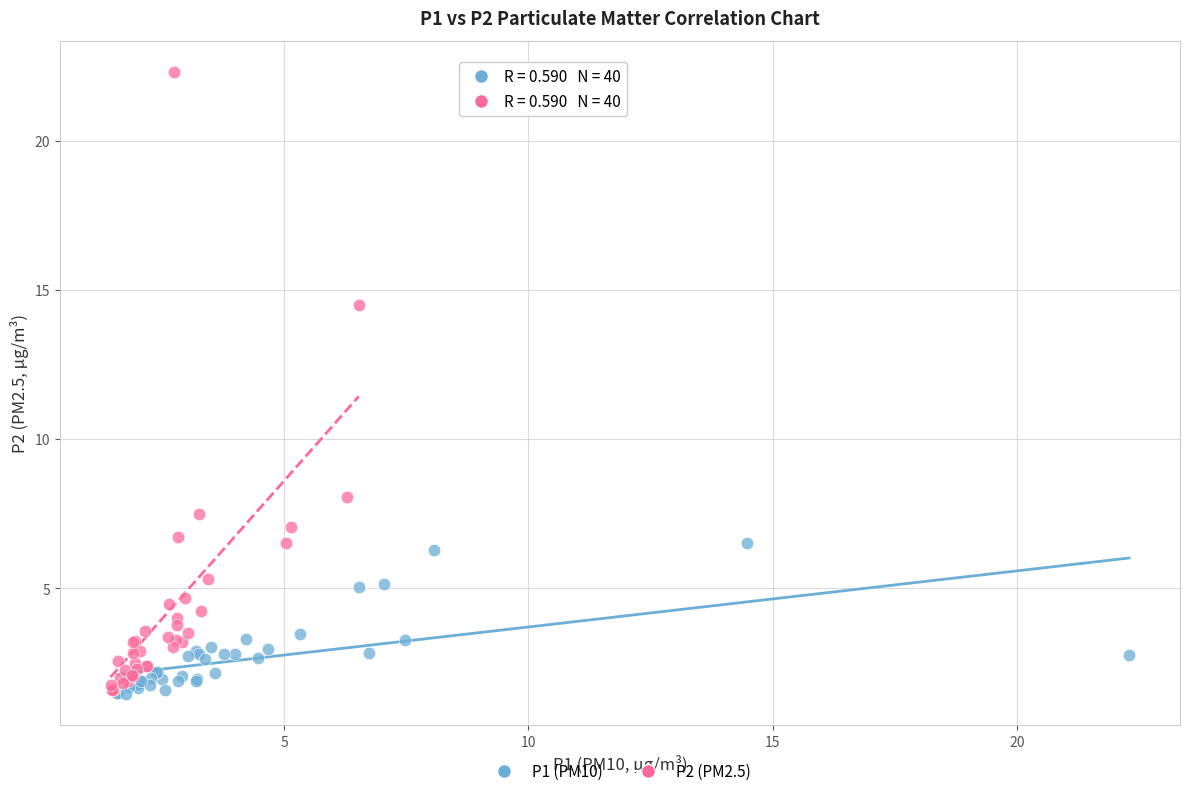

Which series has the largest Y range (max minus min)?

P2 (PM2.5)